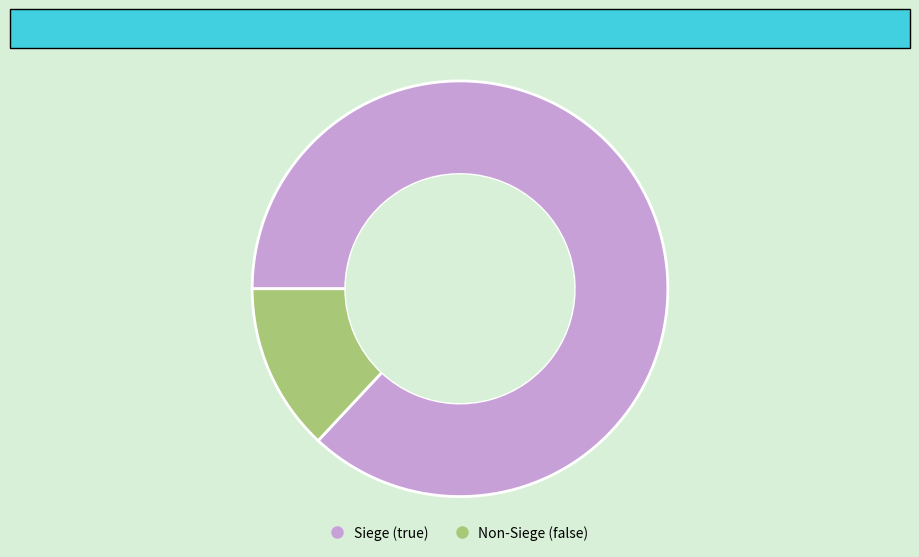

Is there a majority slice in this chart?

Yes